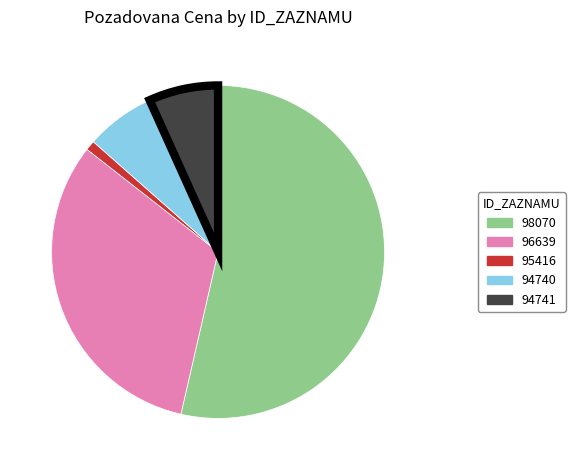

Count the number of slices in the pie.

5